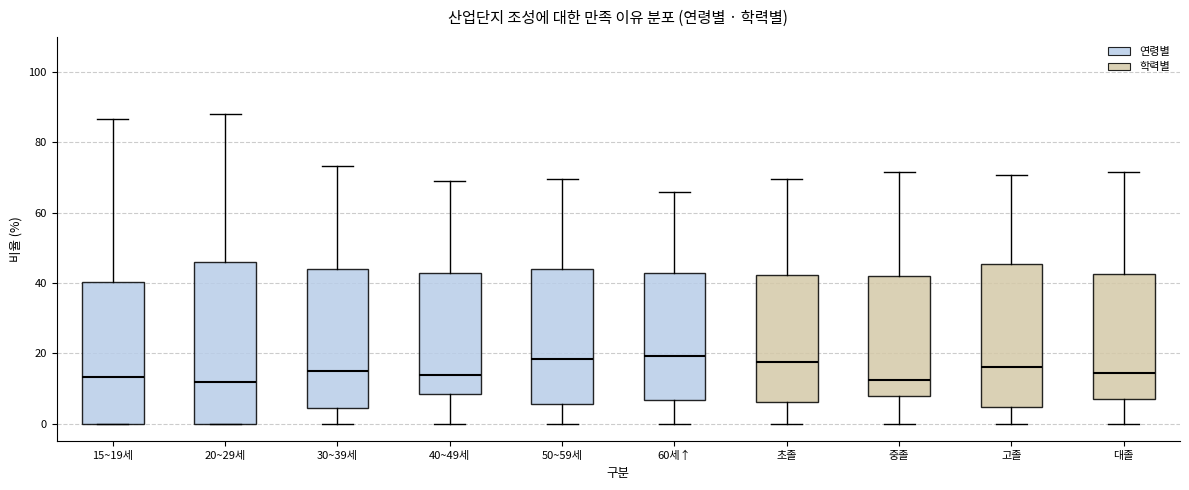

Which box is the tallest, from its lower edge to its upper edge?

20~29세